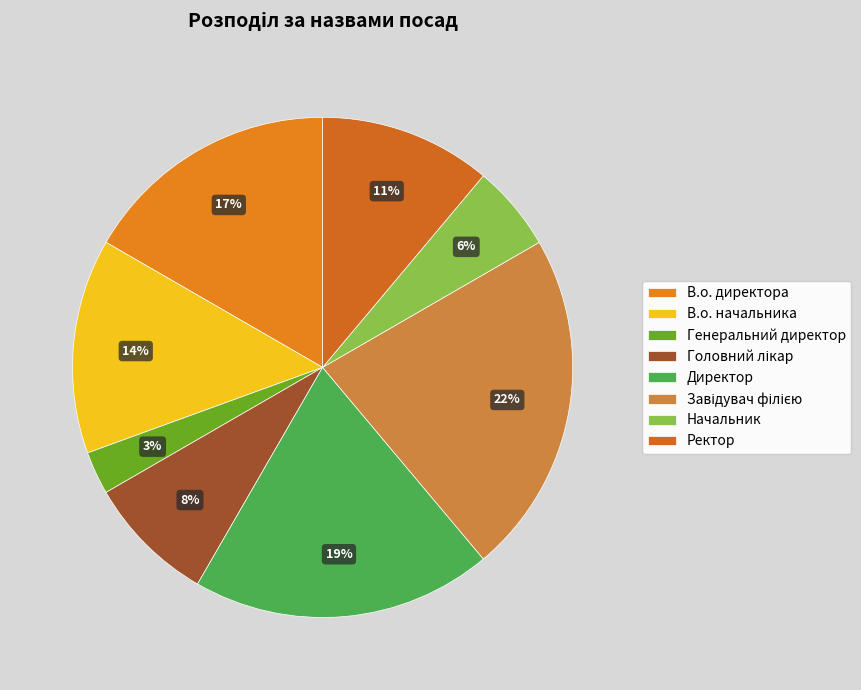

How many slices are in this pie chart?

8